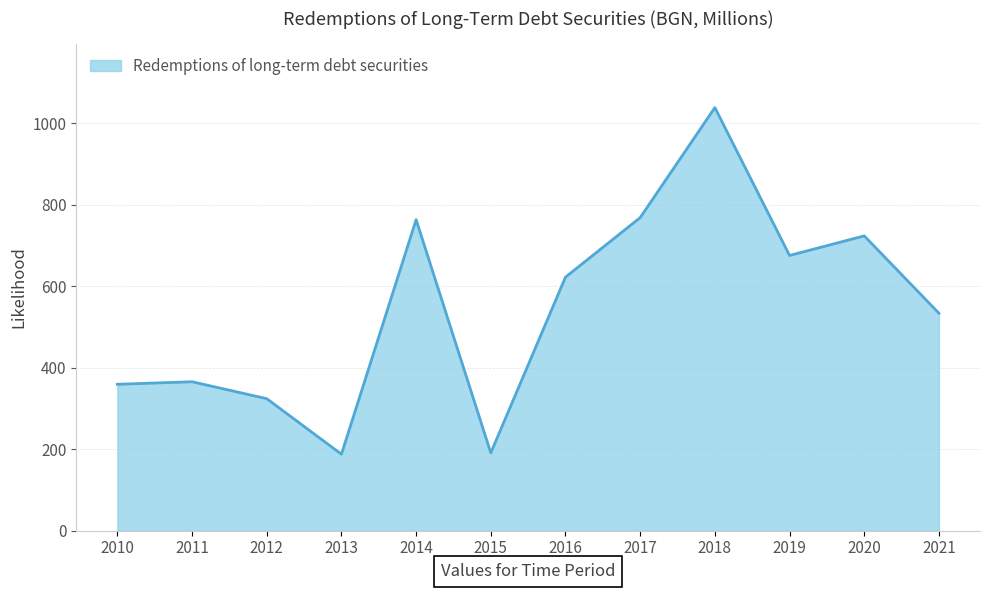

Where is the data nearest to the value 612?

2016